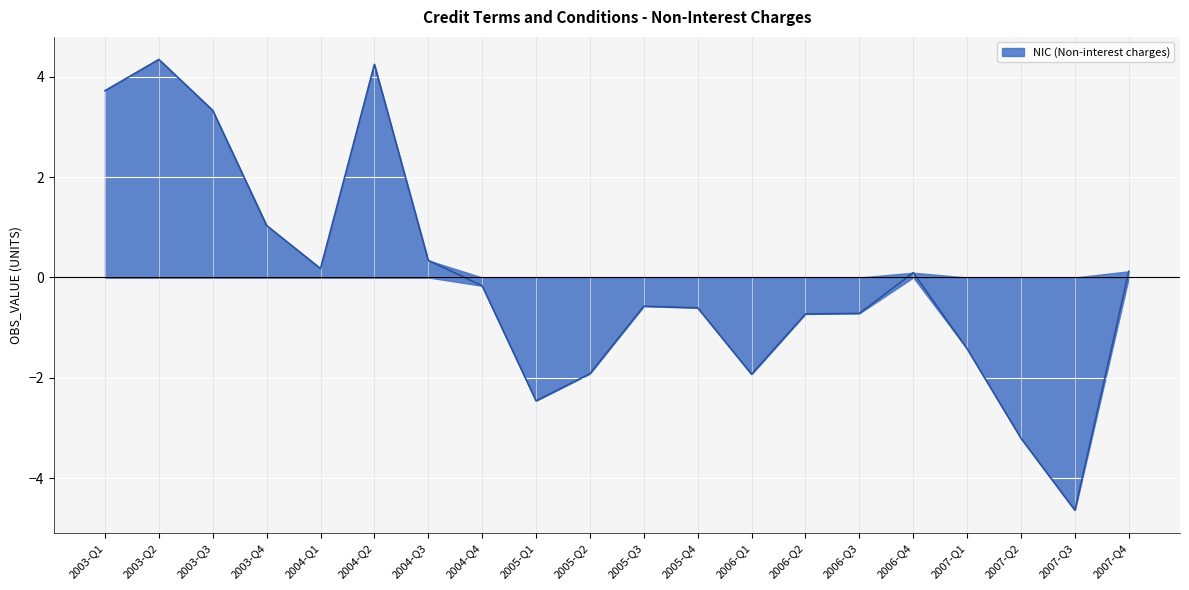

What is the value of the 20th point from the left?

0.1